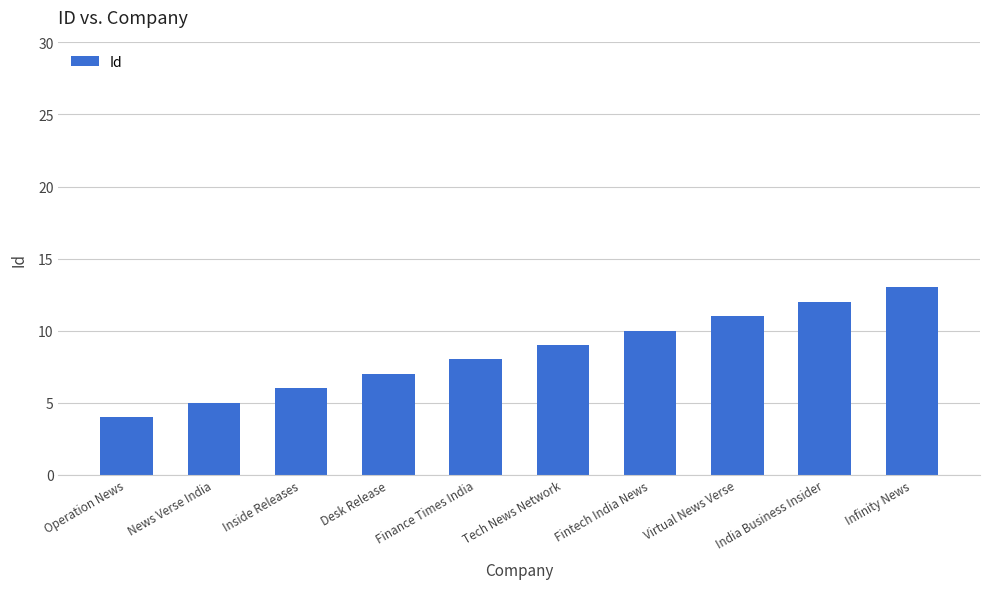

Which has a higher value, Finance Times India or Inside Releases?

Finance Times India